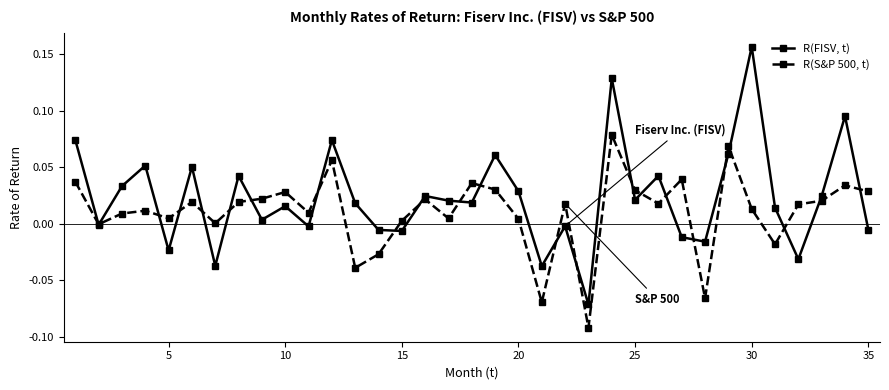

What are all the series names shown in the legend?

R(FISV, t), R(S&P 500, t)